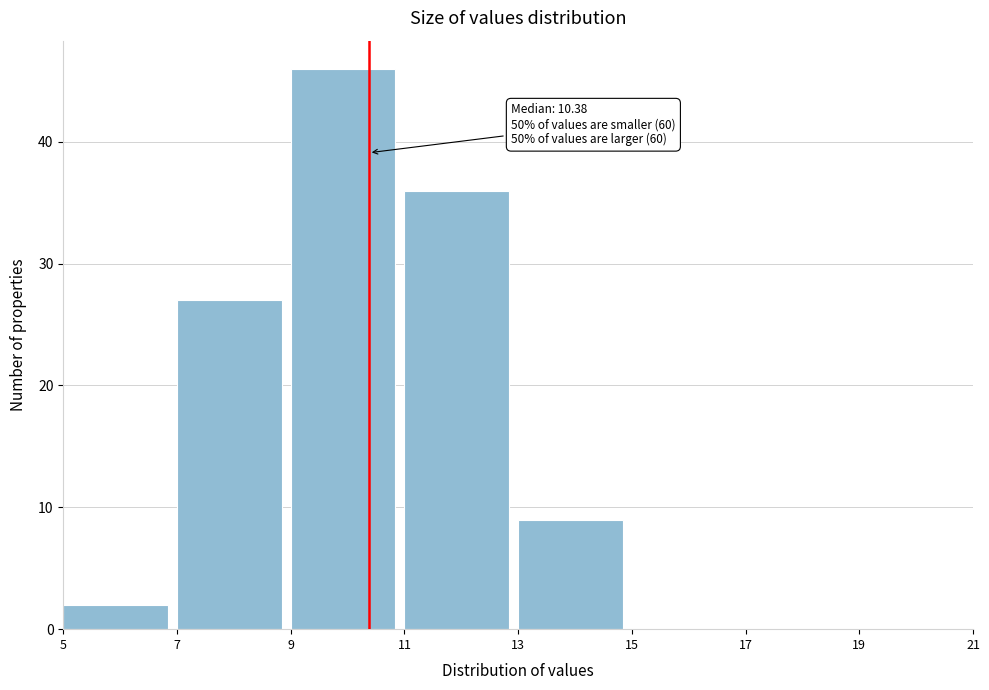

Over which range of the x-axis is the bar tallest?

9 to 11